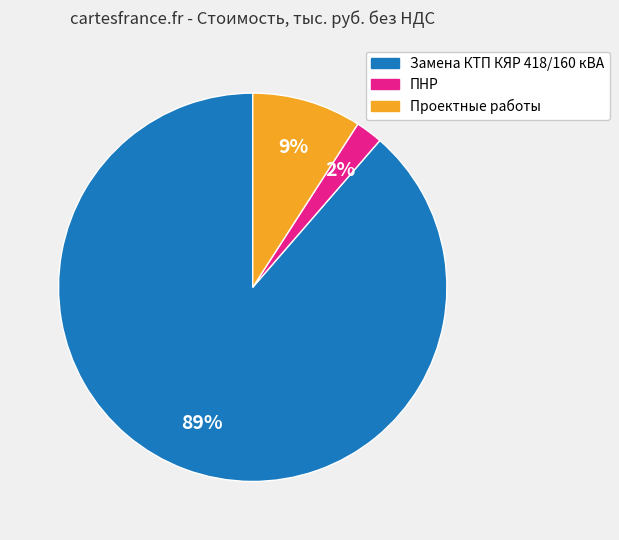

What is the largest slice in the pie chart?

Замена КТП КЯР 418/160 кВА